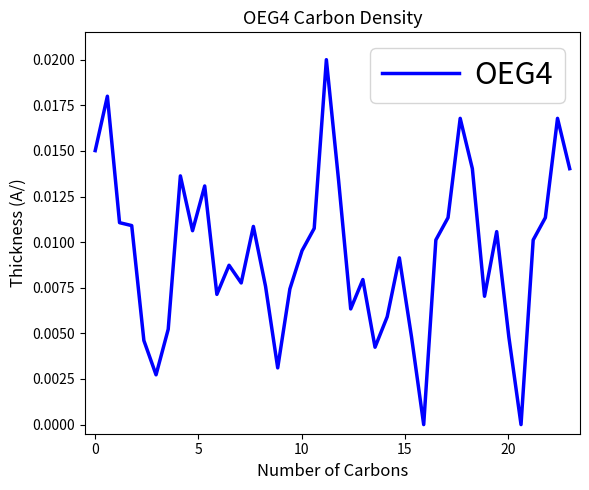

How many categories are shown in the chart?

40